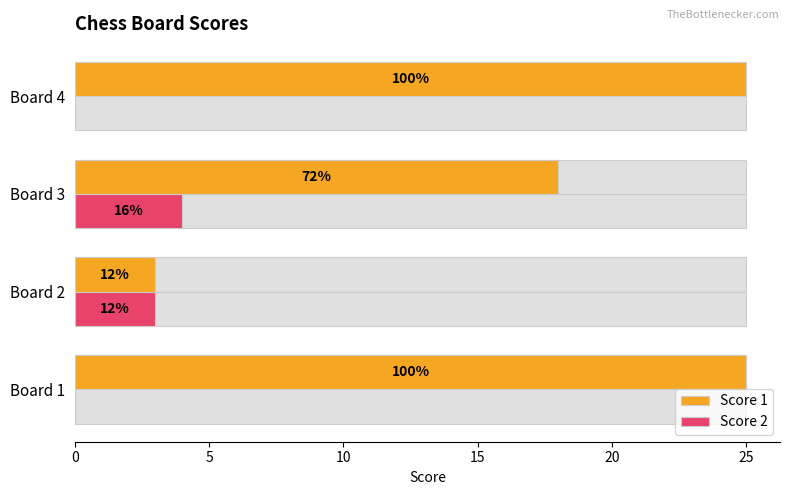

Which series has the largest total across all categories?

Score 1